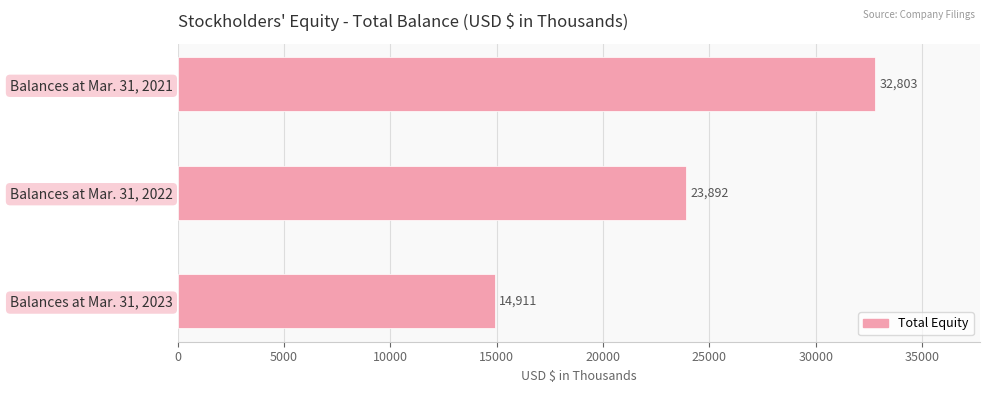

What is the greatest value displayed?

32803